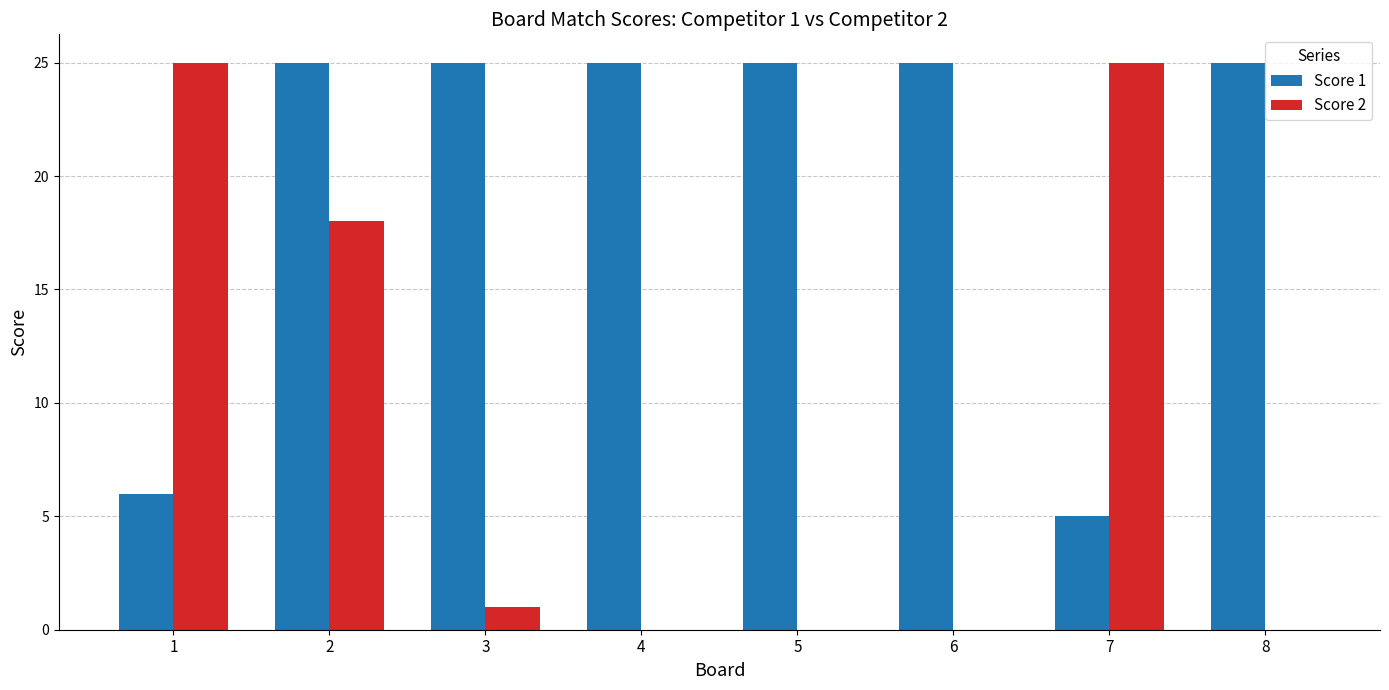

At which category is the sum across all series the highest?

2